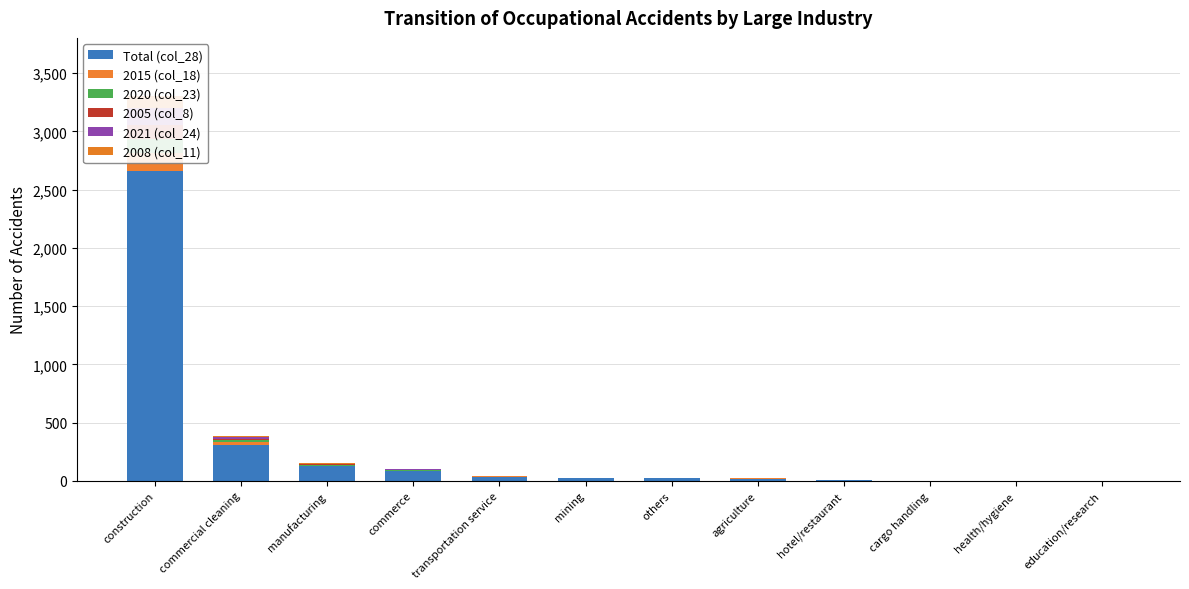

Does the chart contain any negative values?

No